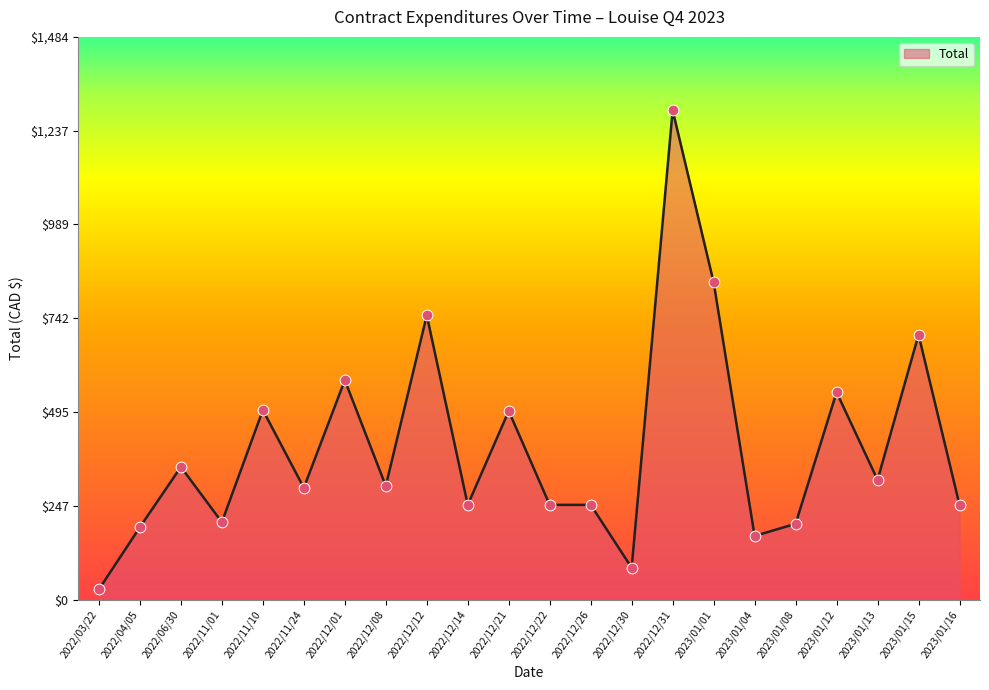

What is the change in value from 2022/12/30 to 2023/01/01?

+752.7